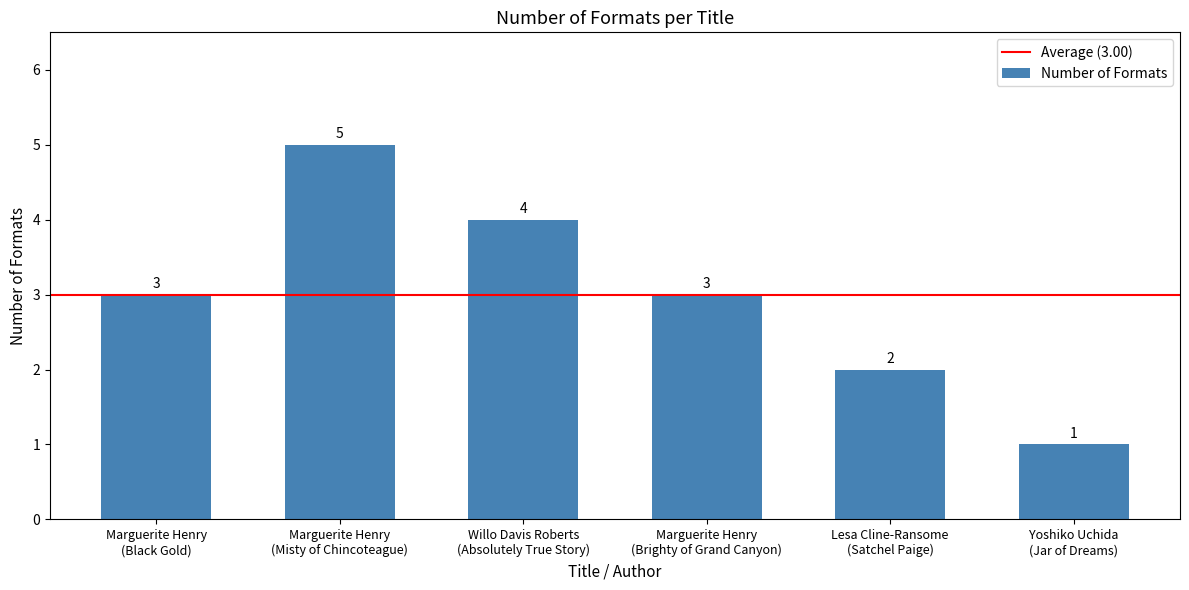

Is it true that the value at Willo Davis Roberts
(Absolutely True Story) is 4?

True